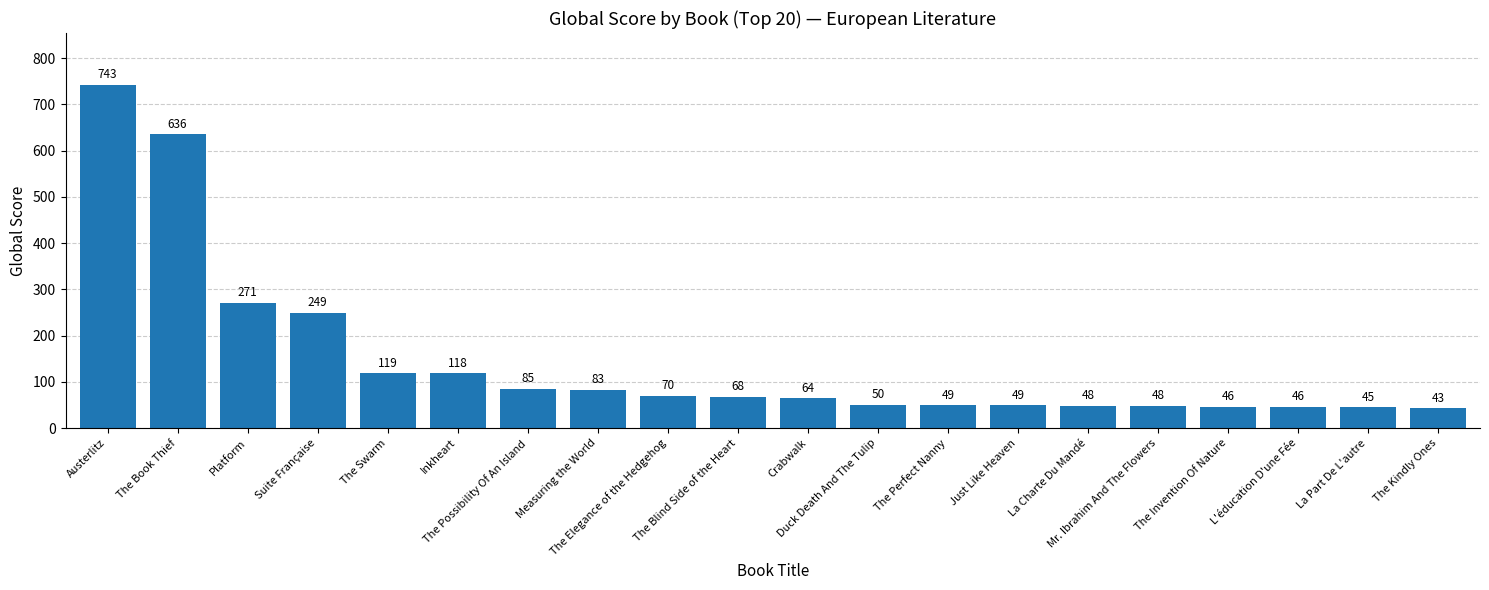

The value at L'éducation D'une Fée is 19. True or false?

False